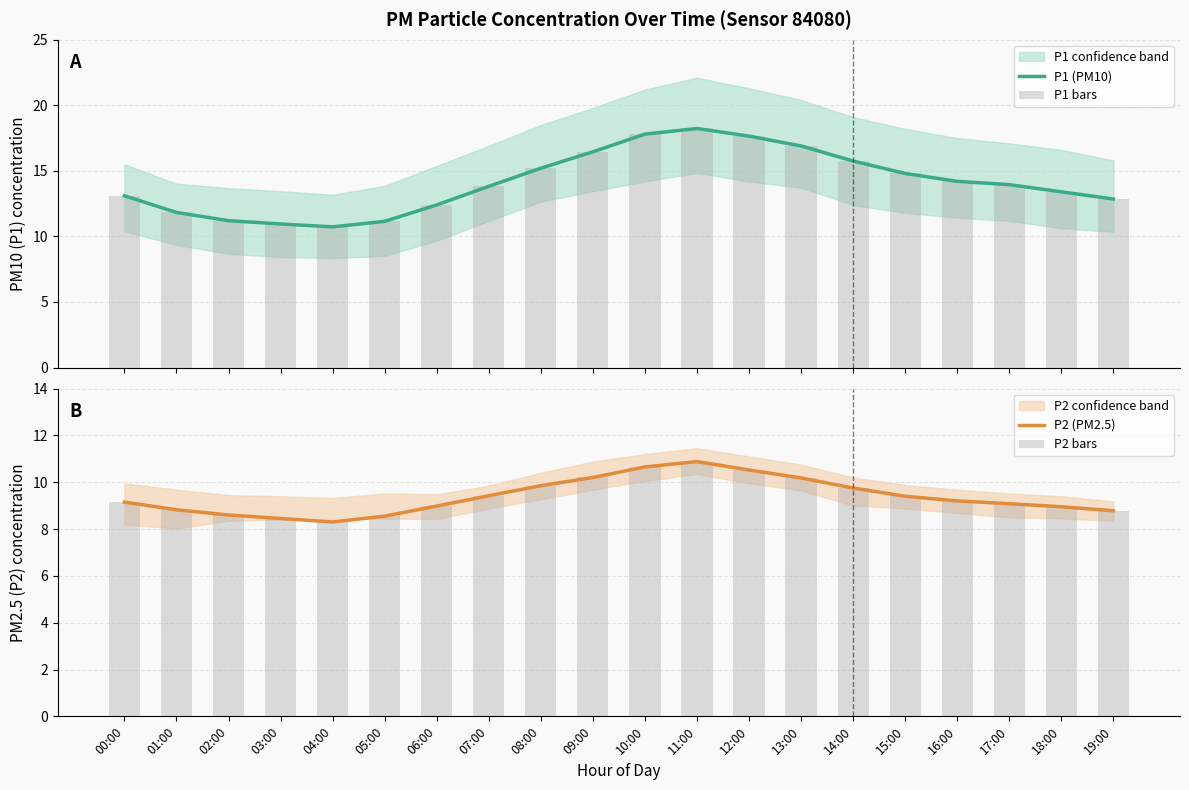

What is the minimum value for P1 bars?

10.7